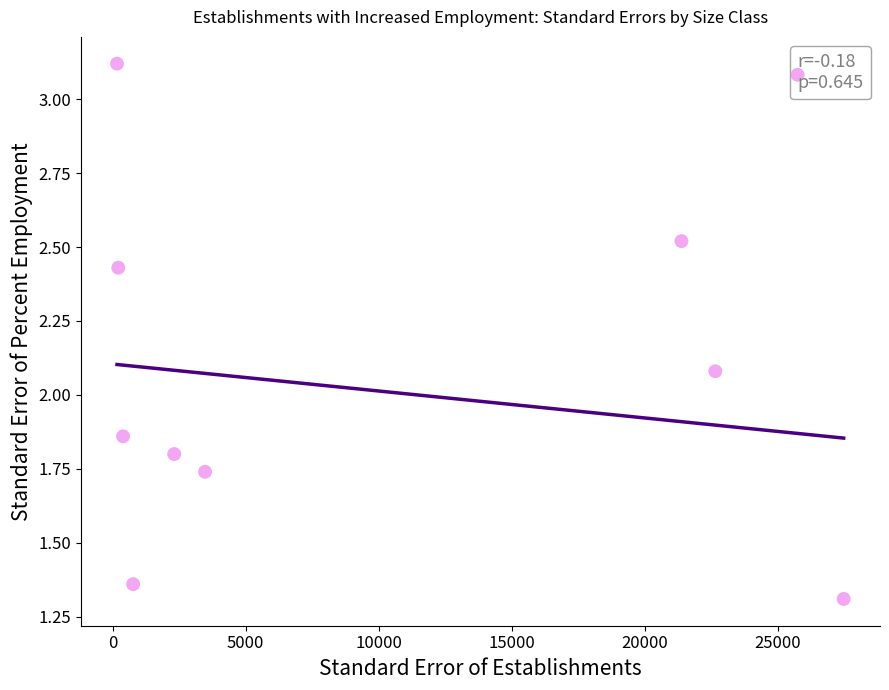

What is the average X value?

8759.6